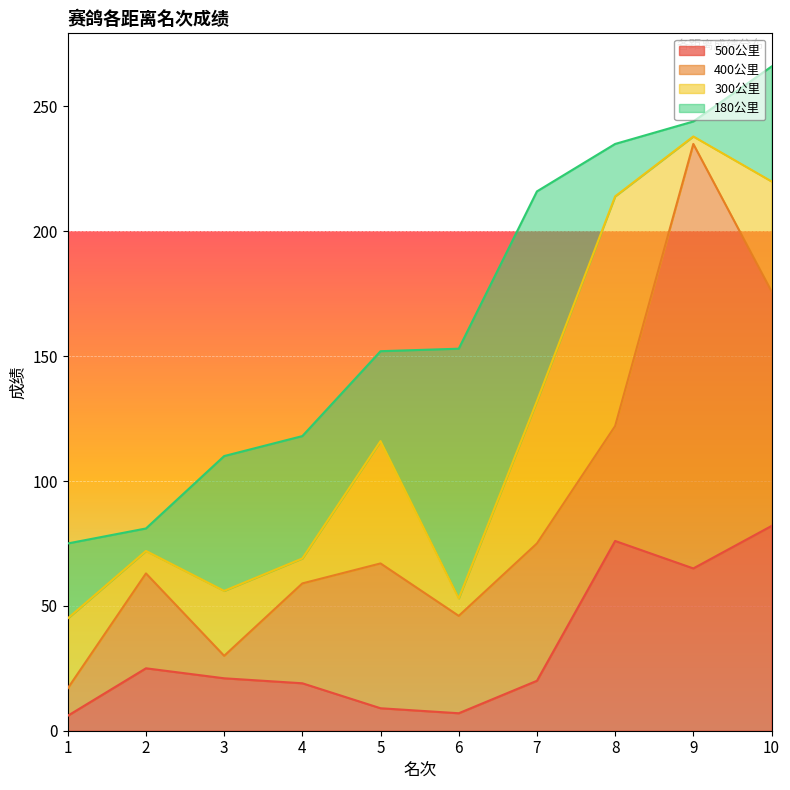

Does the chart display data point markers on the line(s)?

No